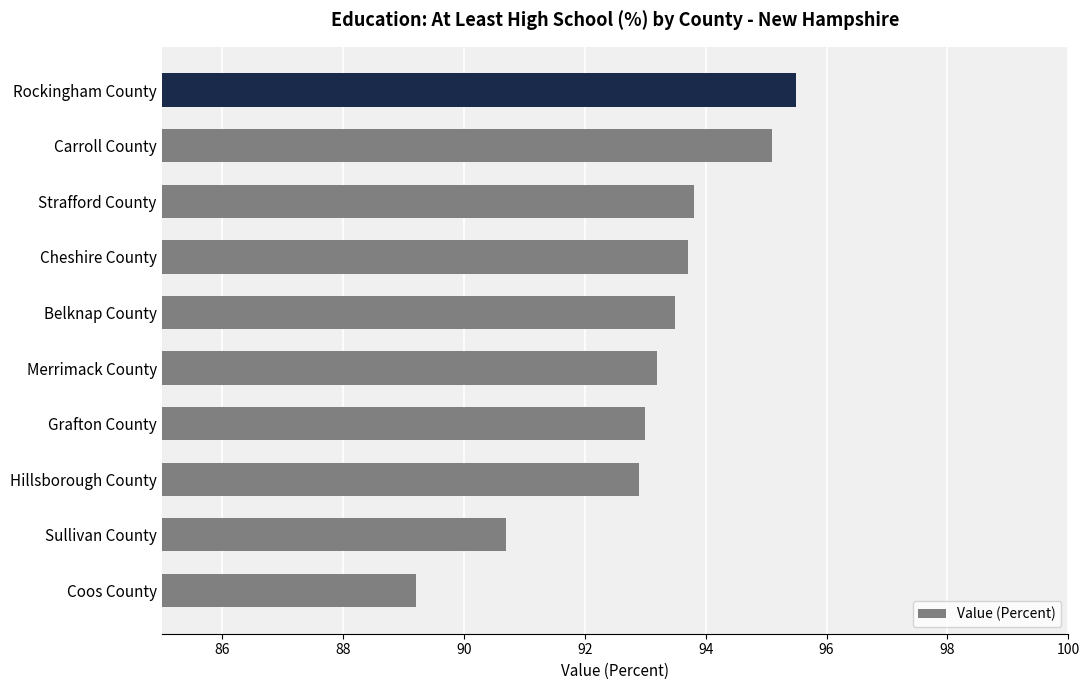

Reading bottom to top, transcribe all the data shown in this chart.

Coos County=89.2	Sullivan County=90.7	Hillsborough County=92.9	Grafton County=93.0	Merrimack County=93.2	Belknap County=93.5	Cheshire County=93.7	Strafford County=93.8	Carroll County=95.1	Rockingham County=95.5